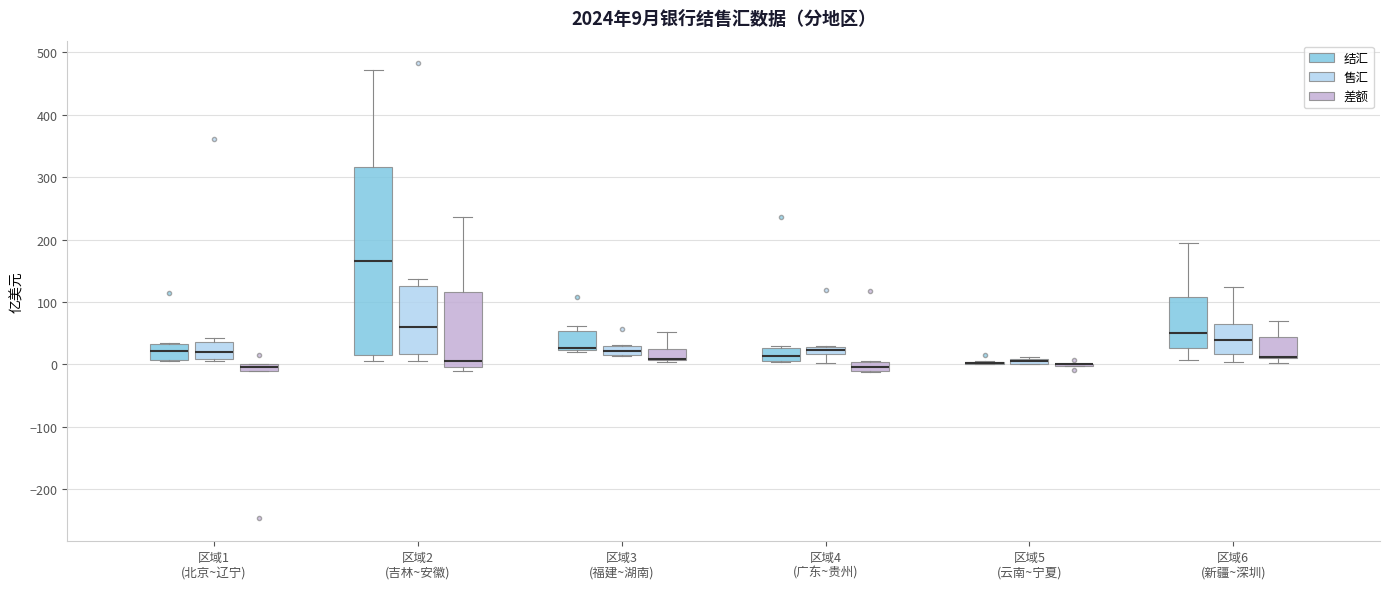

Which box is the tallest, from its lower edge to its upper edge?

区域2 (吉林~安徽) (结汇)